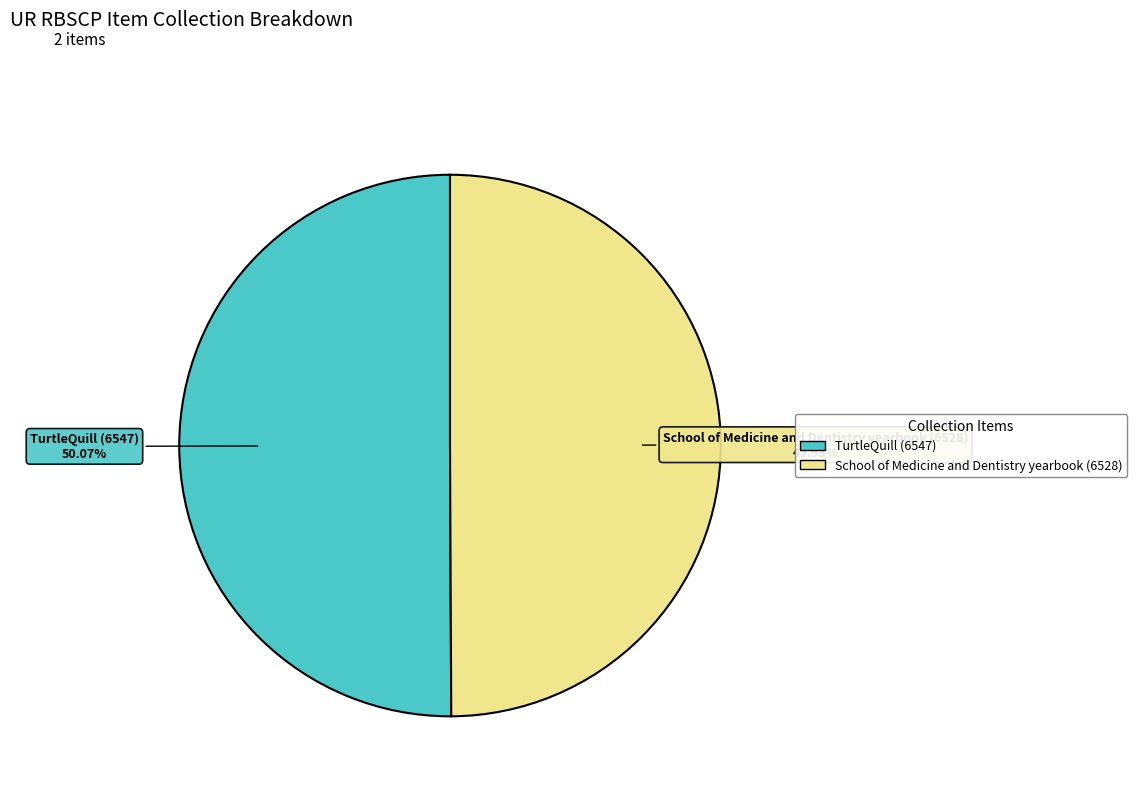

Does any single category account for the majority?

Yes